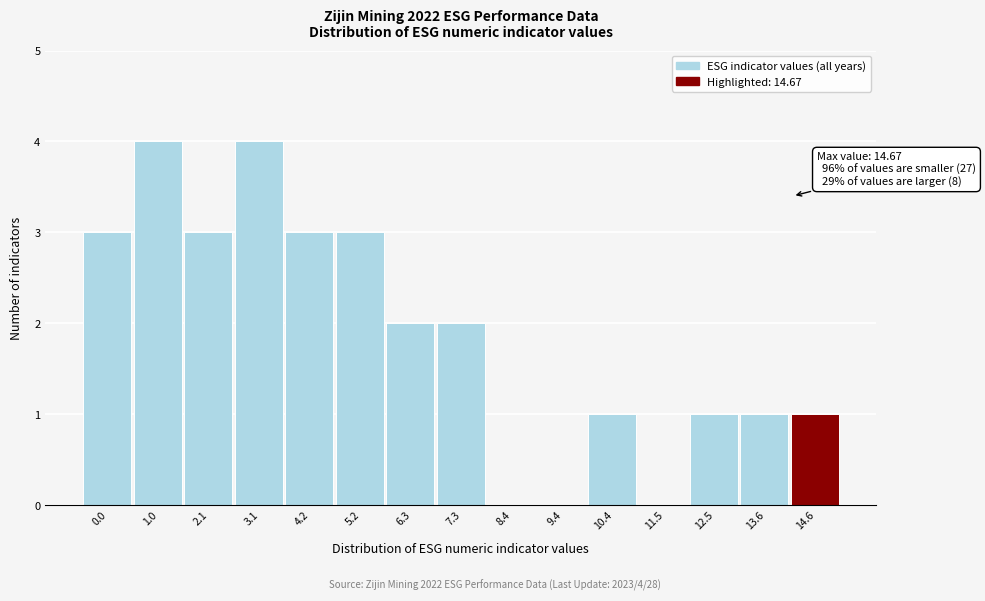

Reading left to right, transcribe all the data shown in this chart.

0.0=3	1.0=4	2.1=3	3.1=4	4.2=3	5.2=3	6.3=2	7.3=2	8.4=0	9.4=0	10.4=1	11.5=0	12.5=1	13.6=1	14.6=1